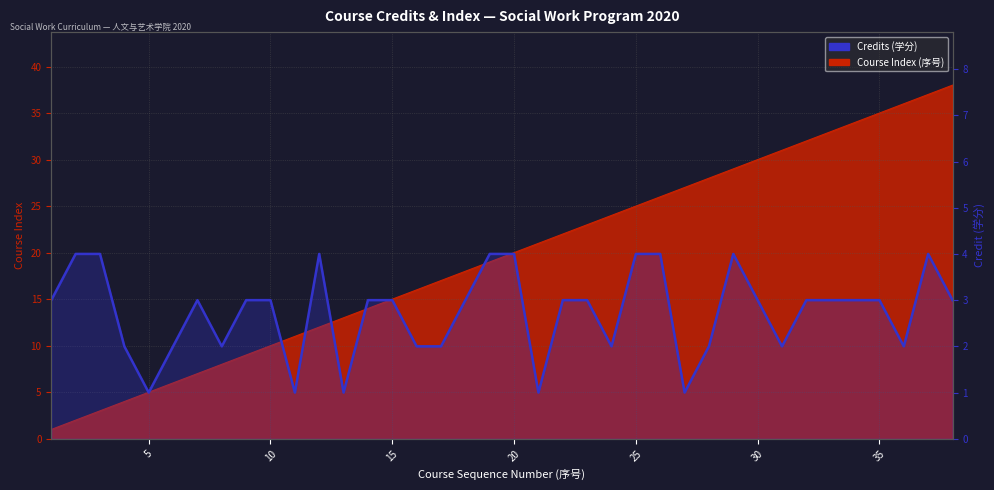

Does the chart have visible grid lines?

Yes